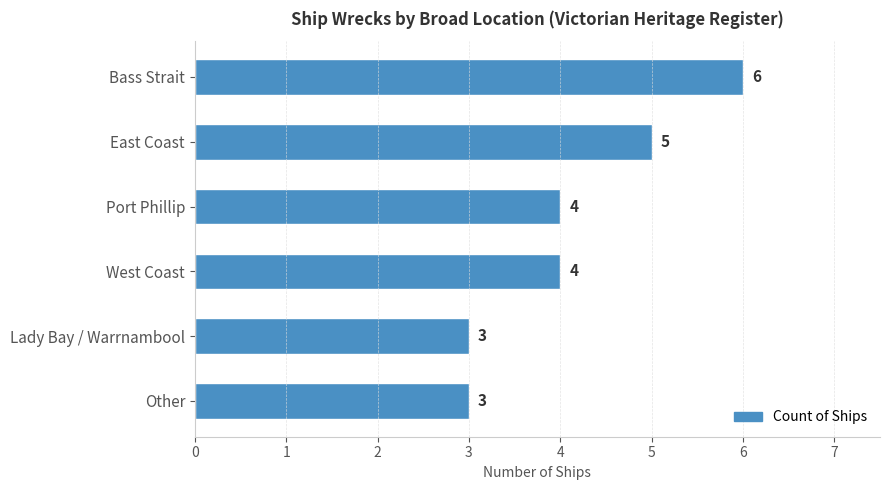

The chart shows a value of 1 at Lady Bay / Warrnambool. True or false?

False